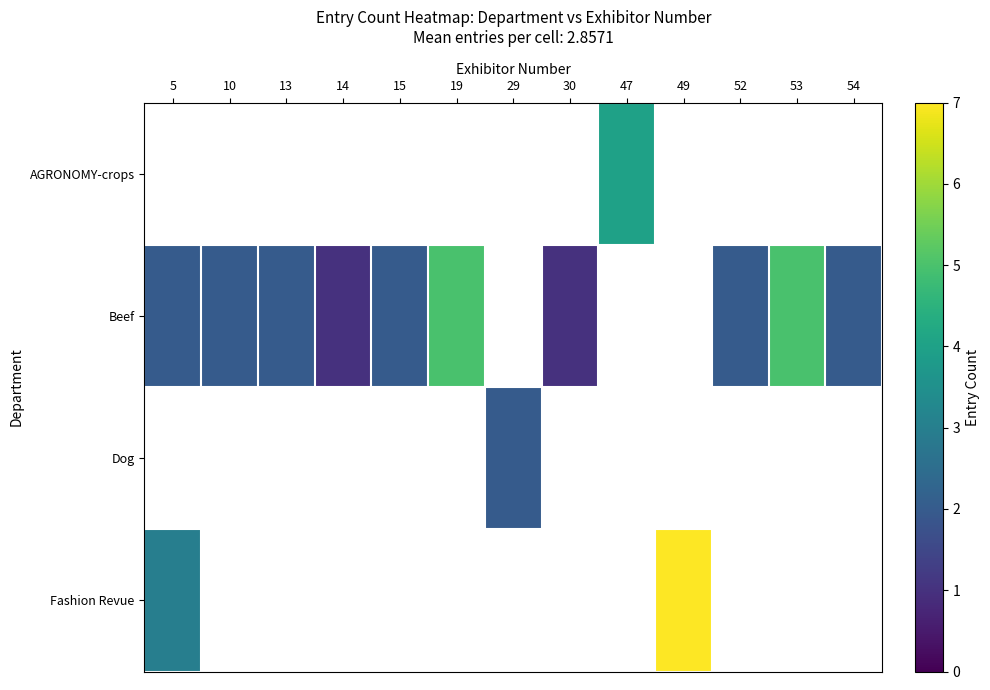

Which series has the largest range (max minus min)?

Beef